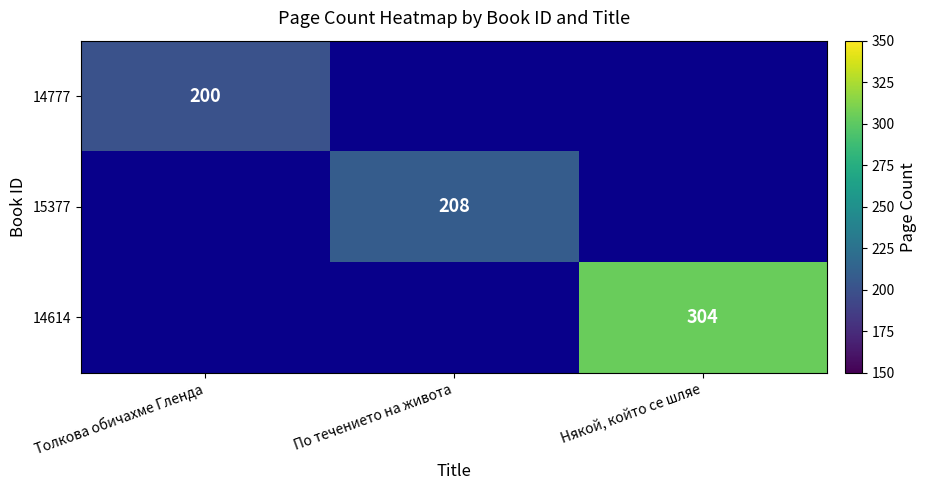

True or false: 14614 has a value of 513.2 at Някой, който се шляе.

False